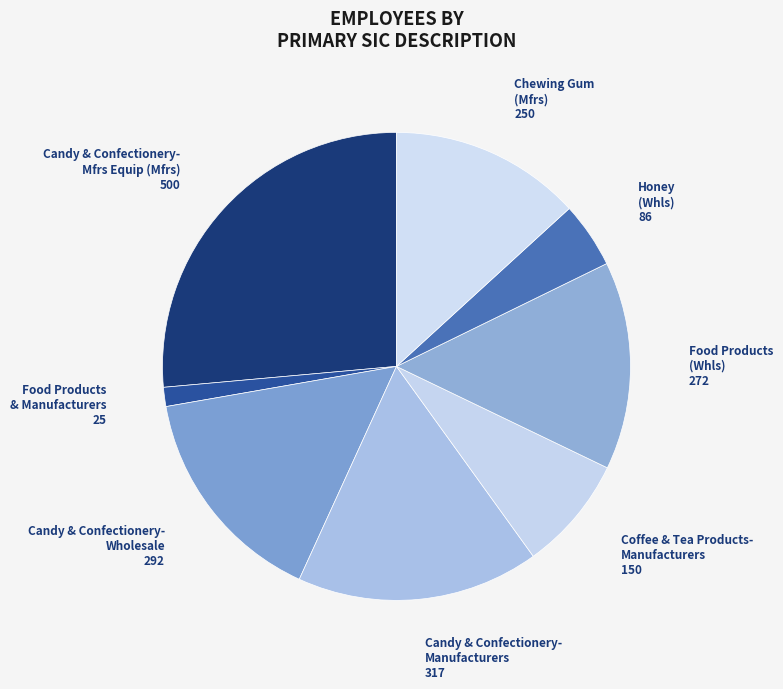

To the nearest percent, what is the average slice percentage?

12%